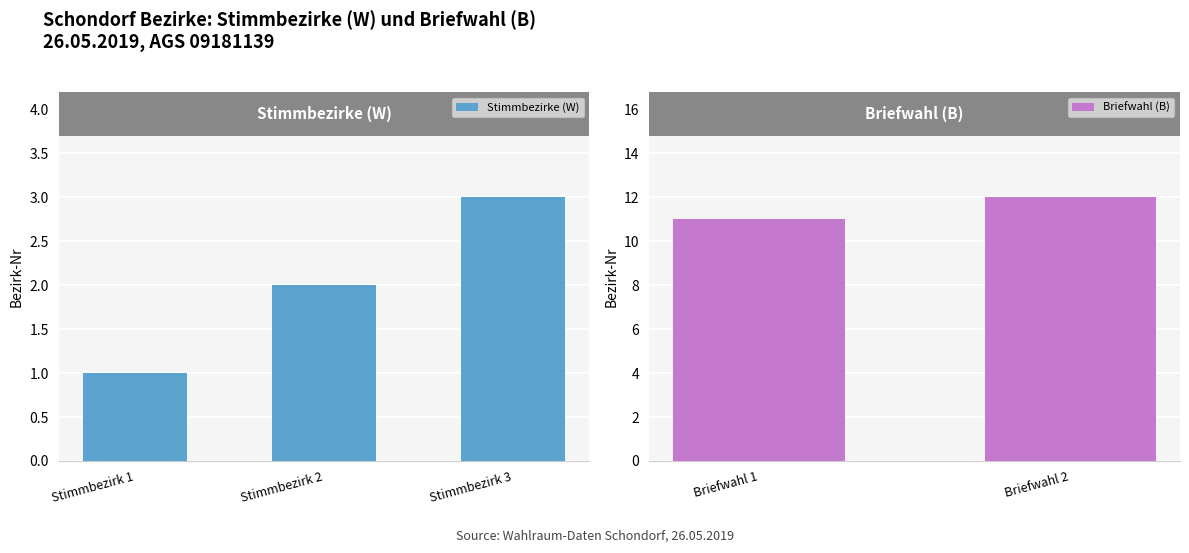

List the labels in order of value, smallest first.

Schondorf Stimmbezirk 1, Schondorf Stimmbezirk 2, Schondorf Stimmbezirk 3, Schondorf Briefwahl 1, Schondorf Briefwahl 2